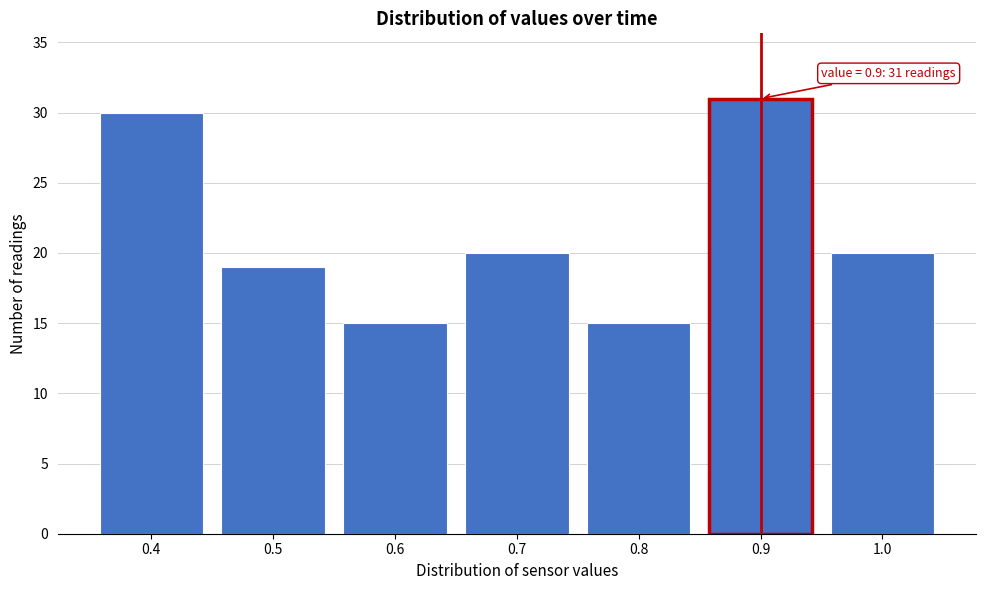

Reading right to left, list all the values displayed in this chart.

1.0=20	0.9=31	0.8=15	0.7=20	0.6=15	0.5=19	0.4=30